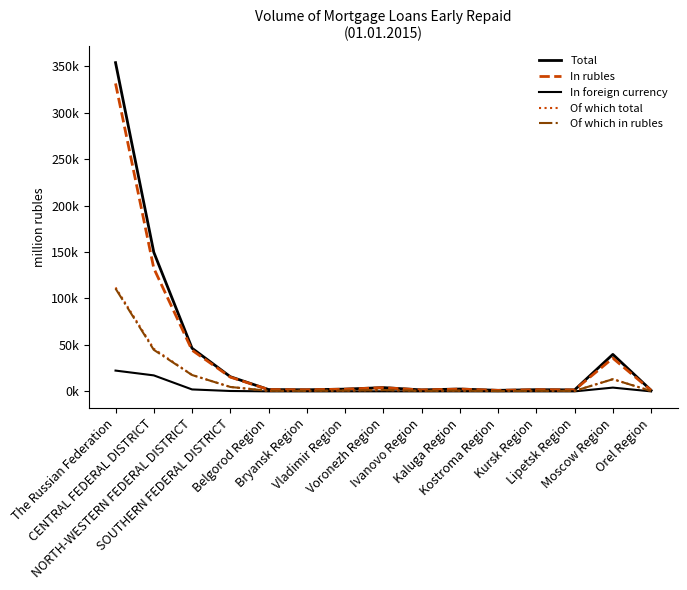

What are all the series names shown in the legend?

Total, In rubles, In foreign currency, Of which total, Of which in rubles